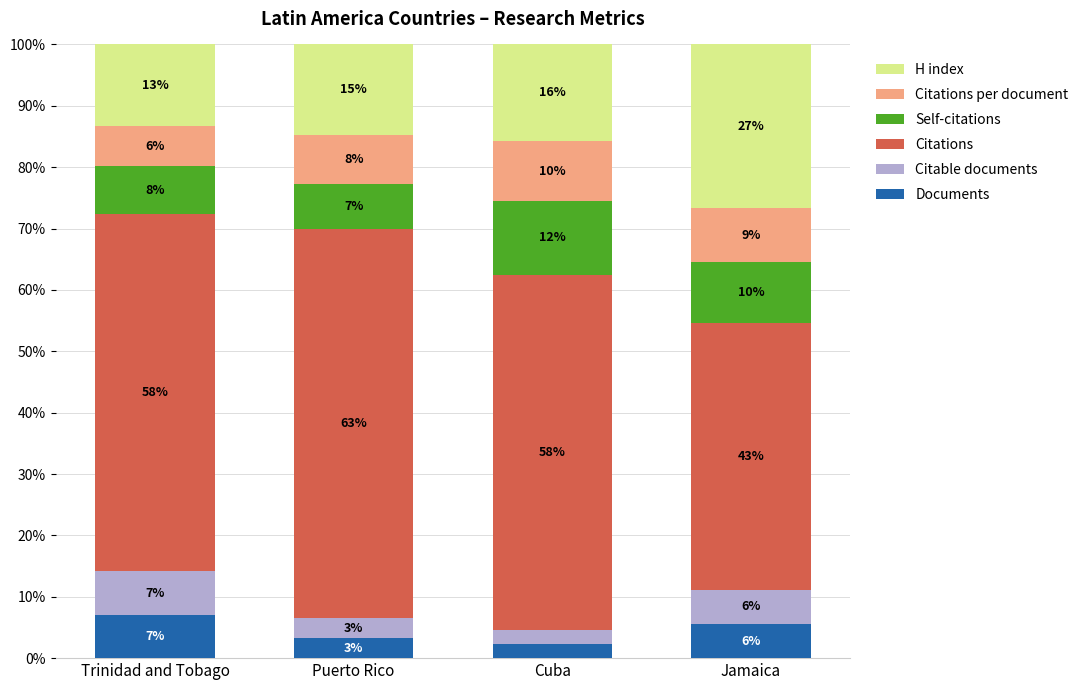

Are the bars grouped side by side (vs. stacked)?

No